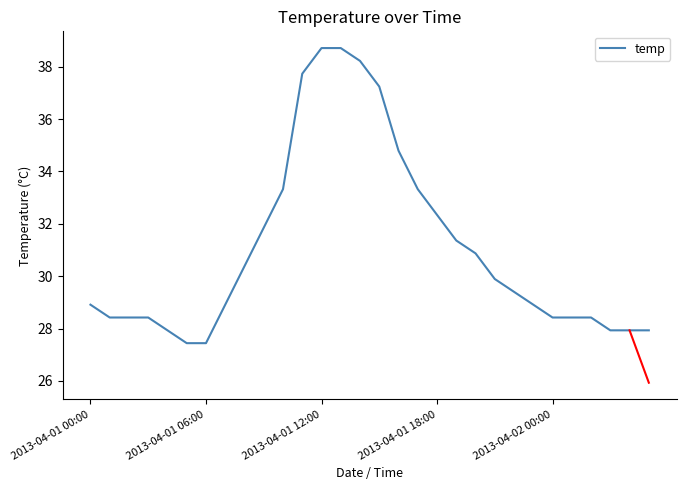

How many lines are shown in the chart?

1